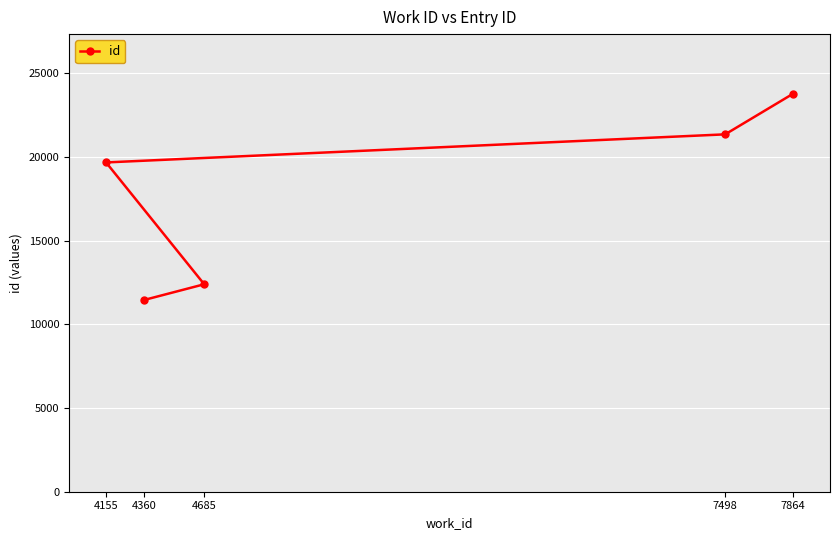

True or false: the data shows 18204 at 4360.

False